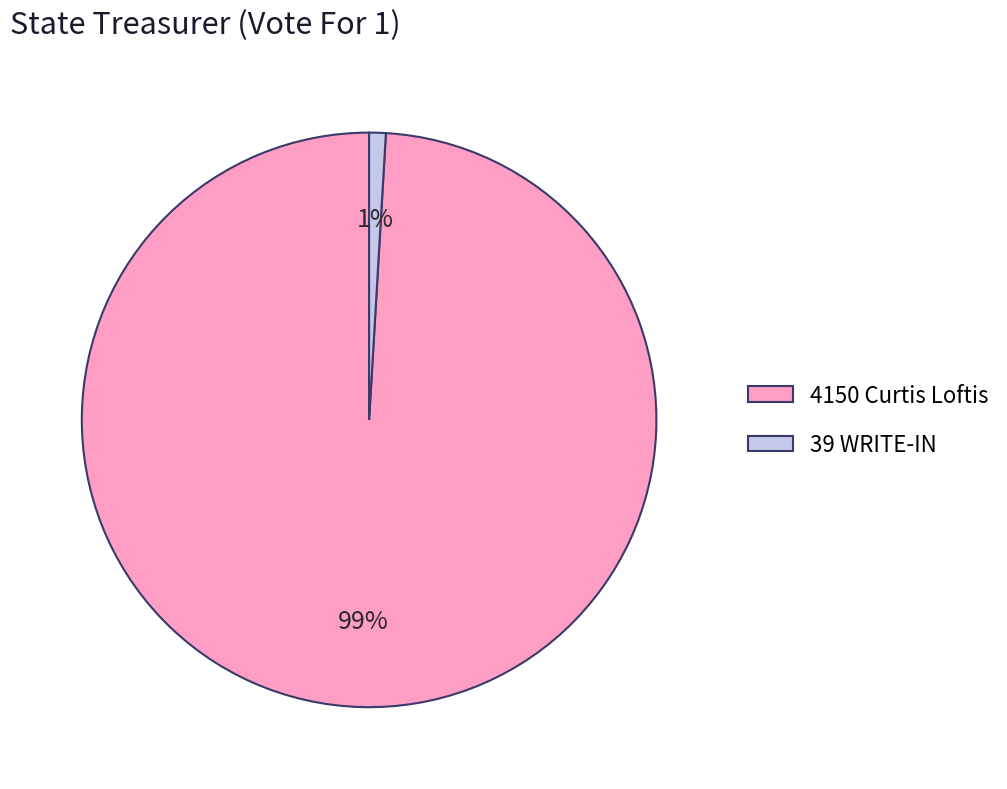

How many segments does this pie chart have?

2